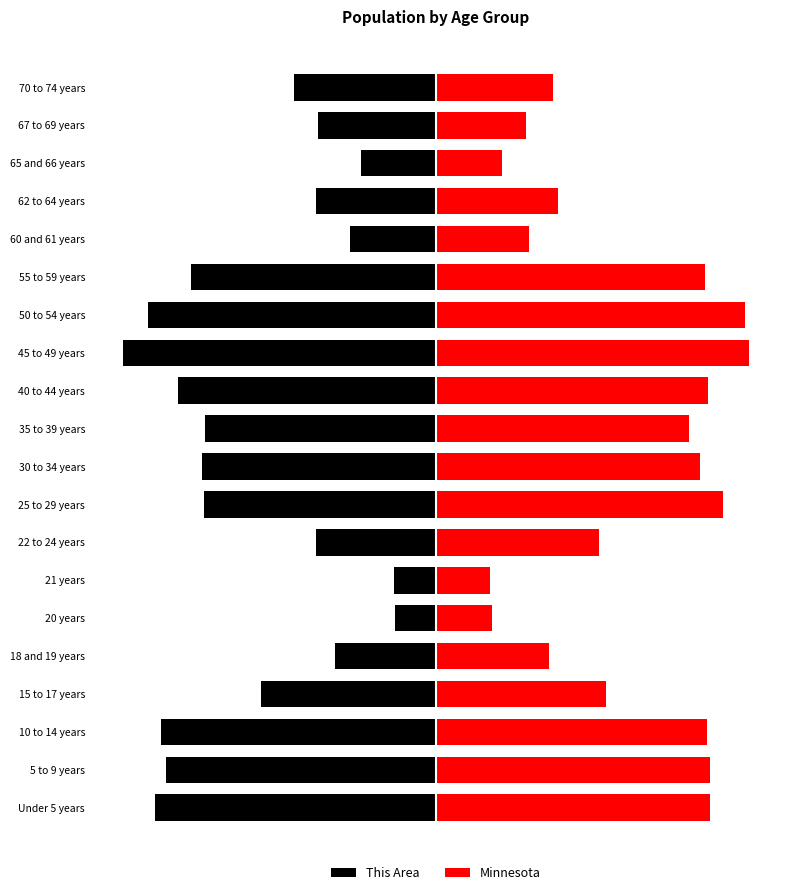

How many data points in Minnesota are less than 328190?

10